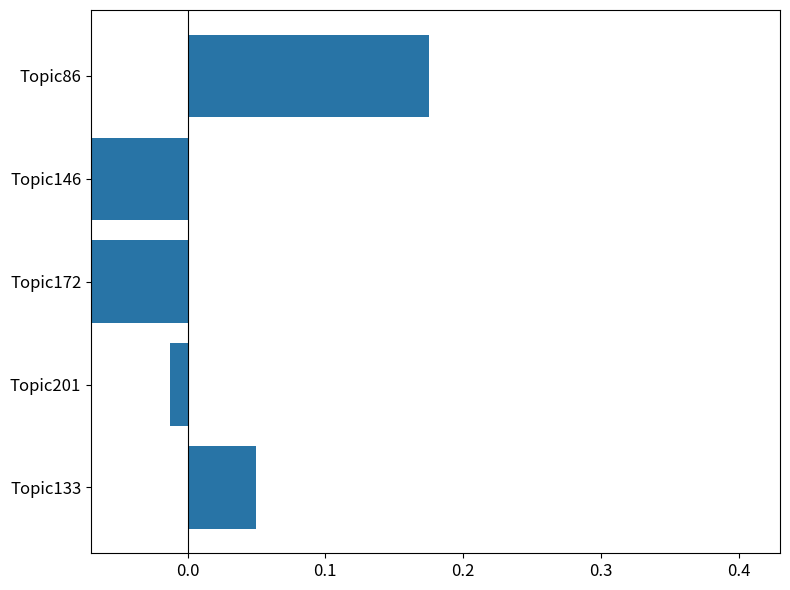

How many data points does each series have?

5